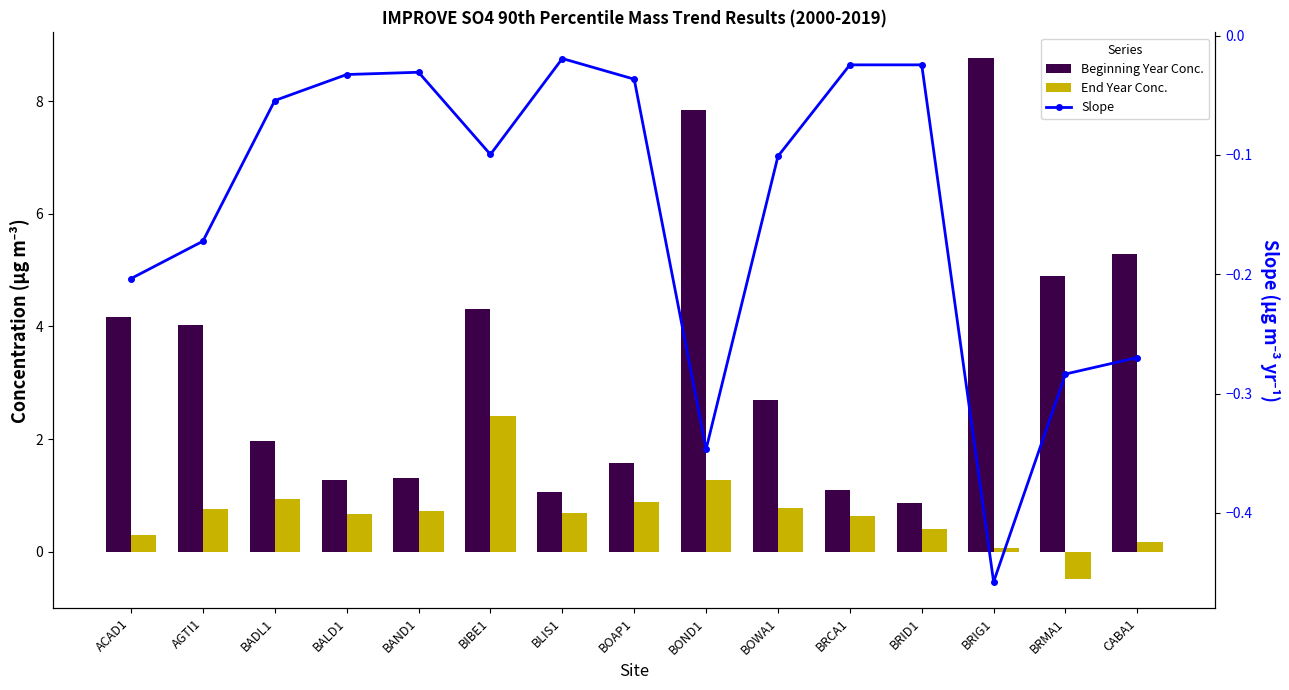

What is the lowest value of the Beginning Year Conc. series?

0.9